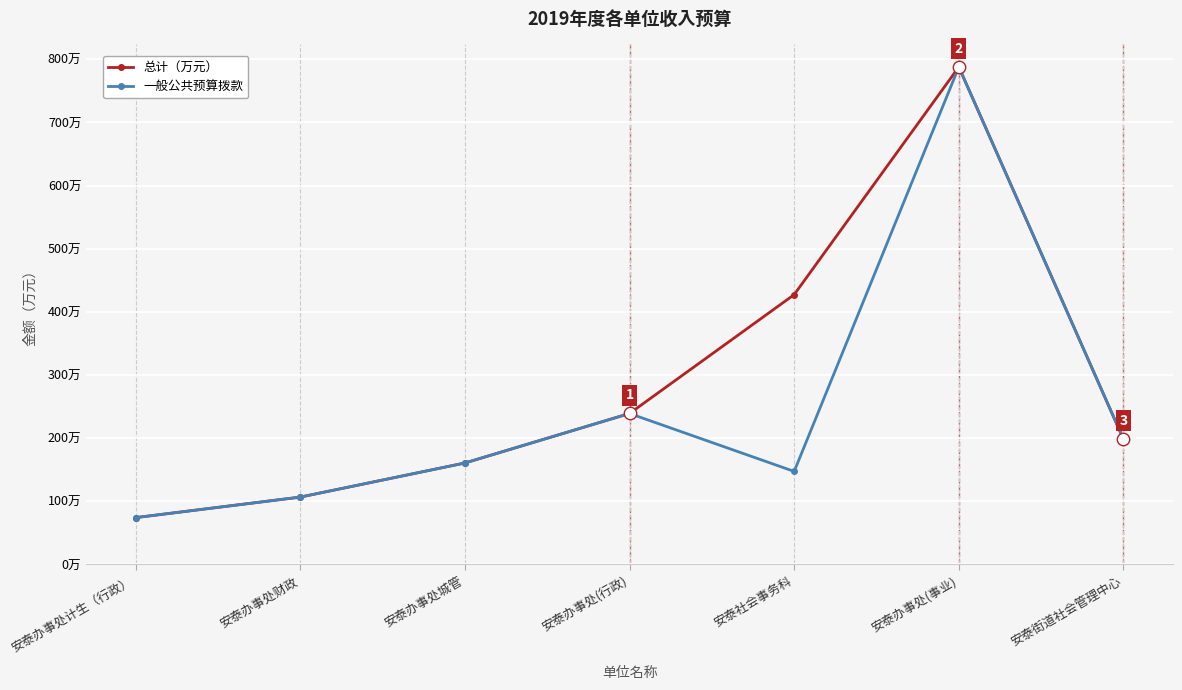

Which series has the largest total across all categories?

总计（万元）